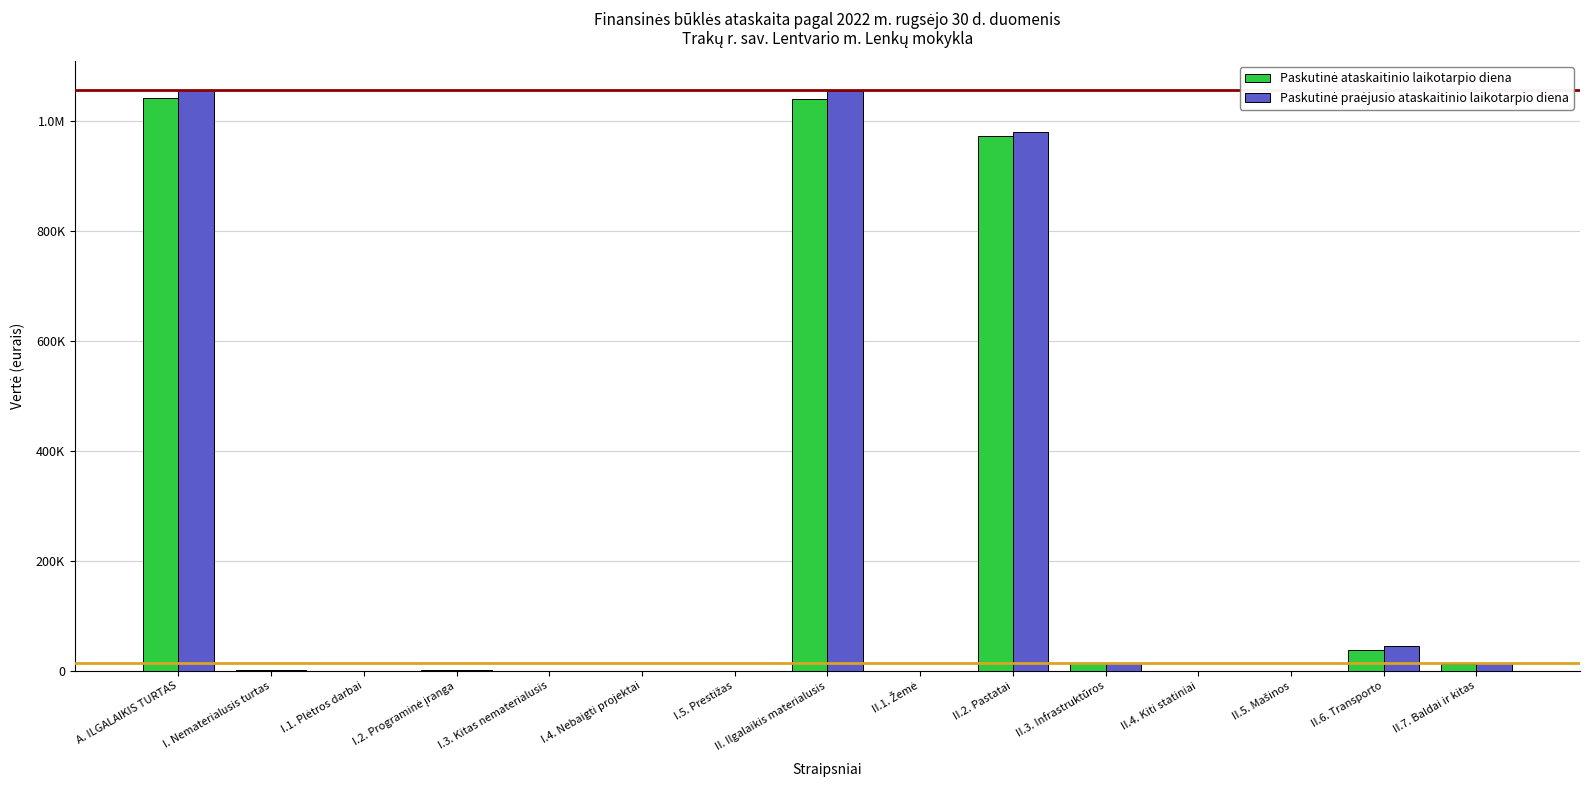

Are the bars grouped side by side (vs. stacked)?

Yes